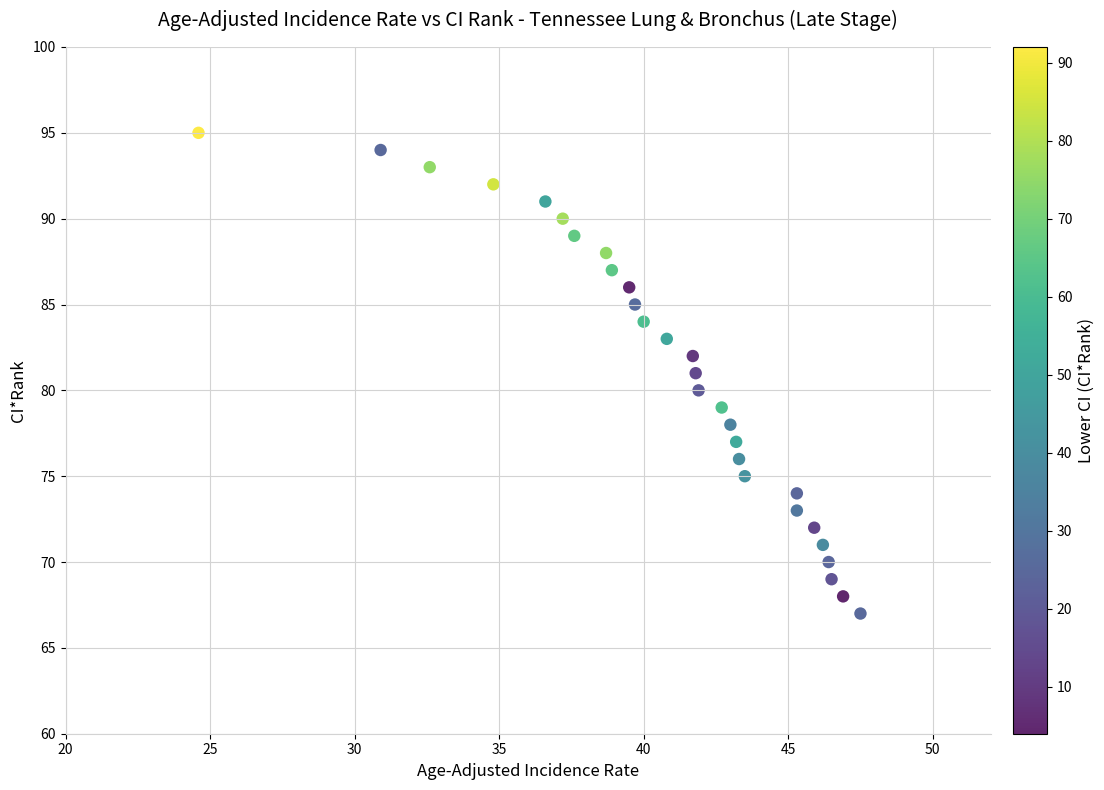

What is the range of Y values (max minus min)?

28